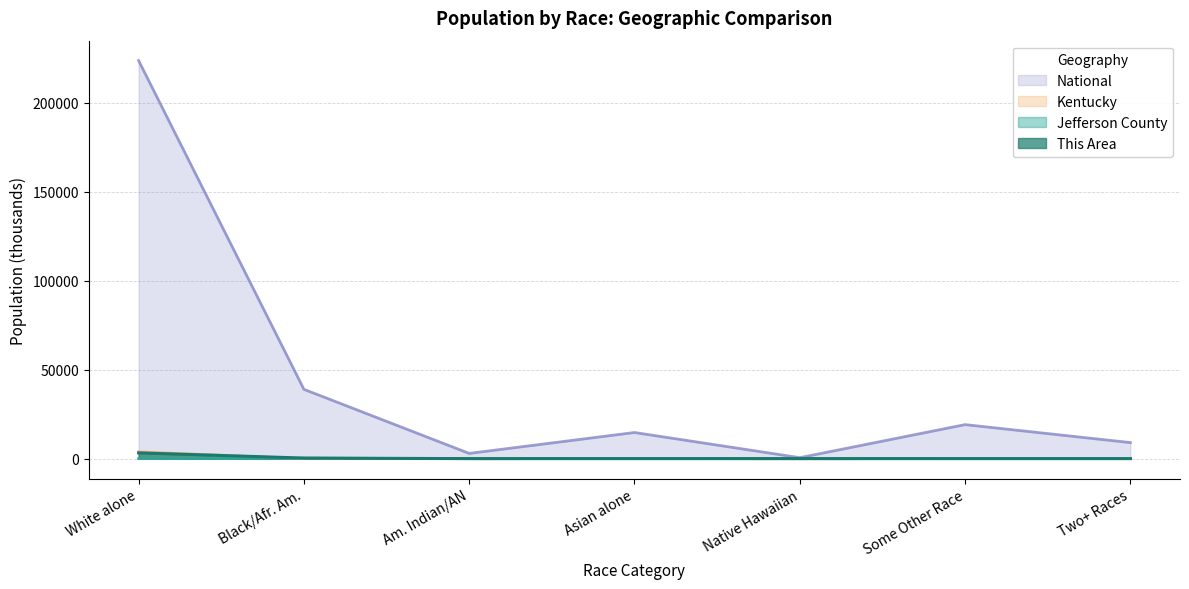

True or false: National has a value of 223553.3 at White alone.

True